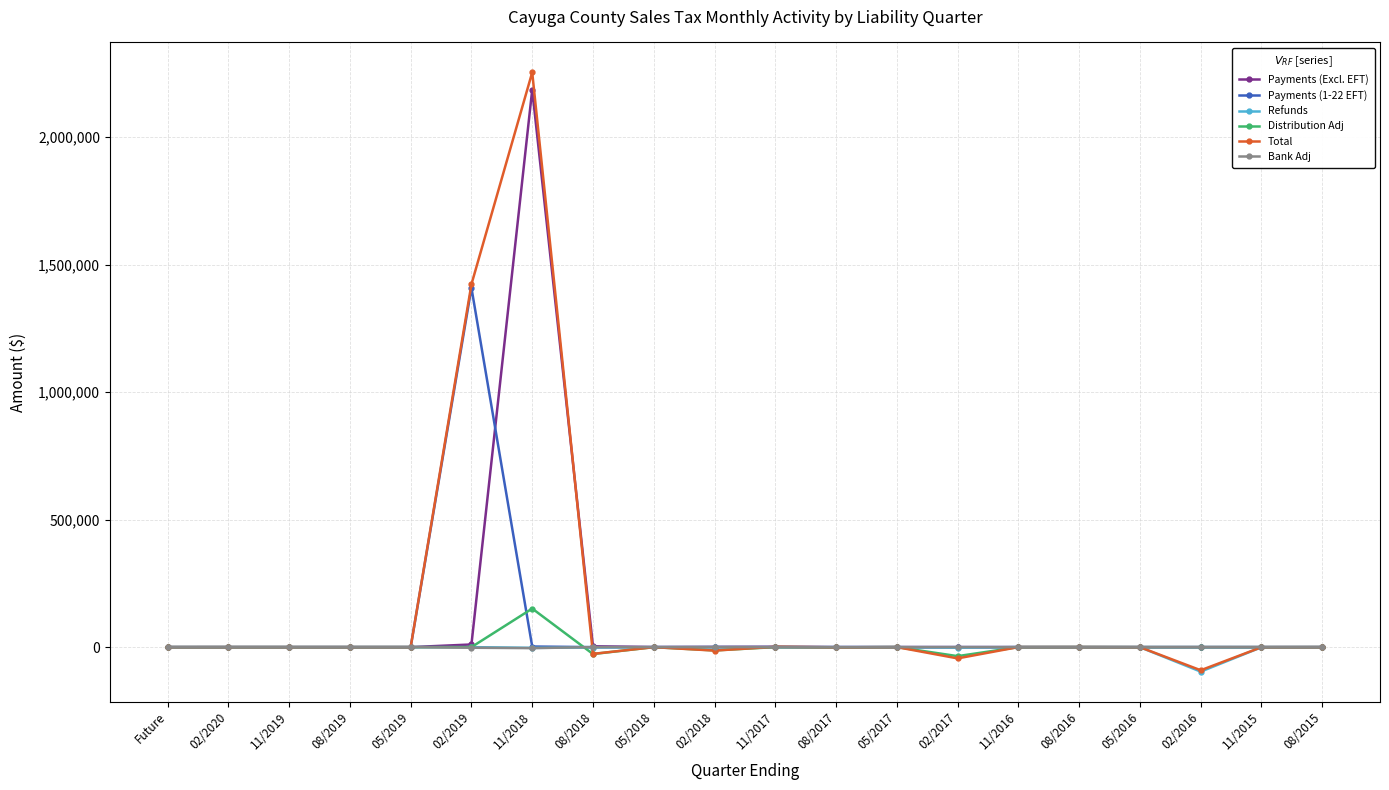

In Payments (1-22 EFT), how many points are higher than both neighbors (excluding endpoints)?

2